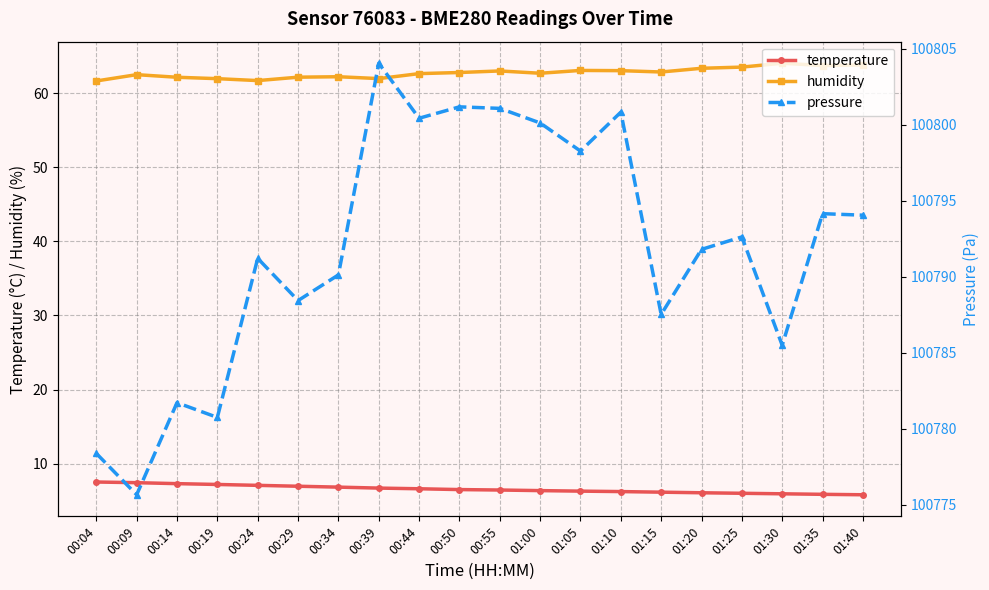

The temperature series shows 6.8 at 00:34. True or false?

True